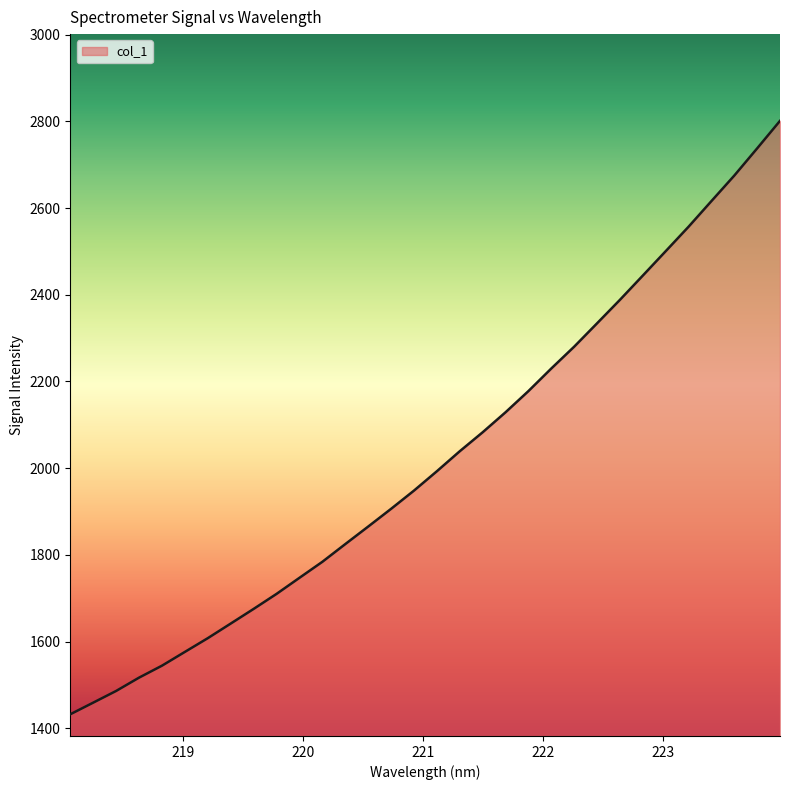

What is the maximum value shown in the chart?

2801.1